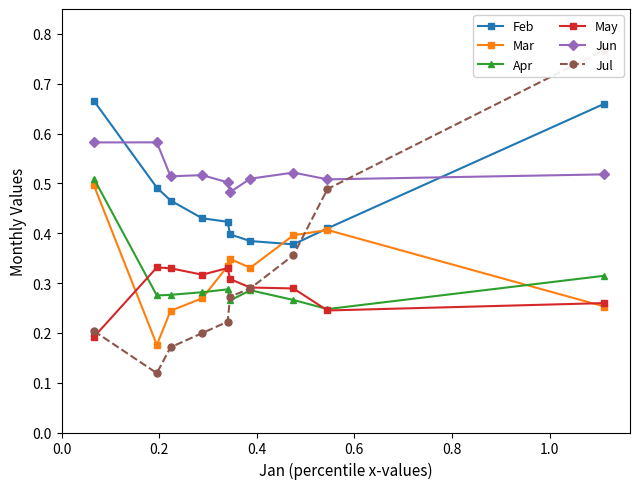

How many Jun values are between 0 and 1?

10